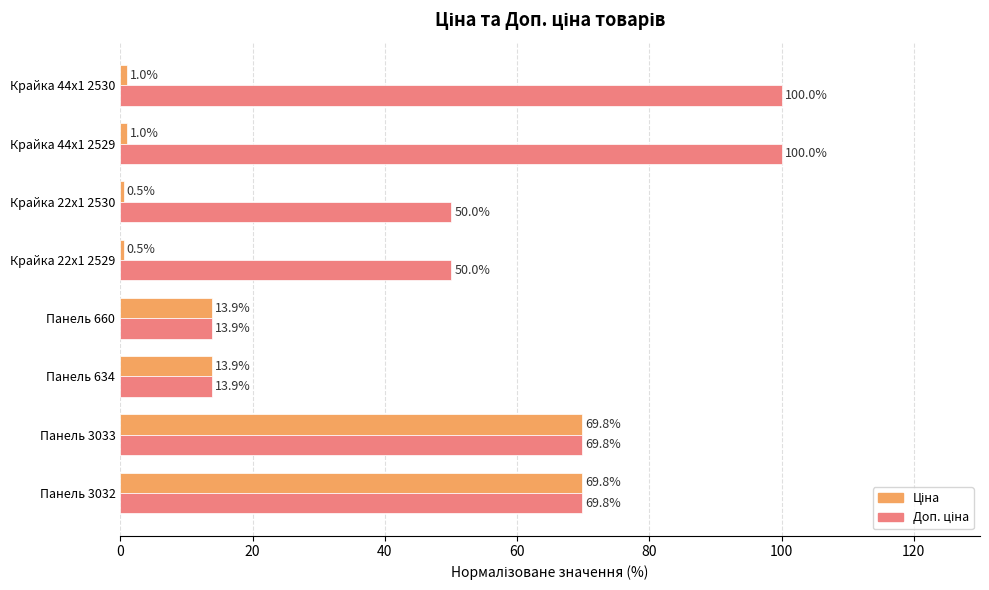

What is the maximum value shown in the chart?

100.0